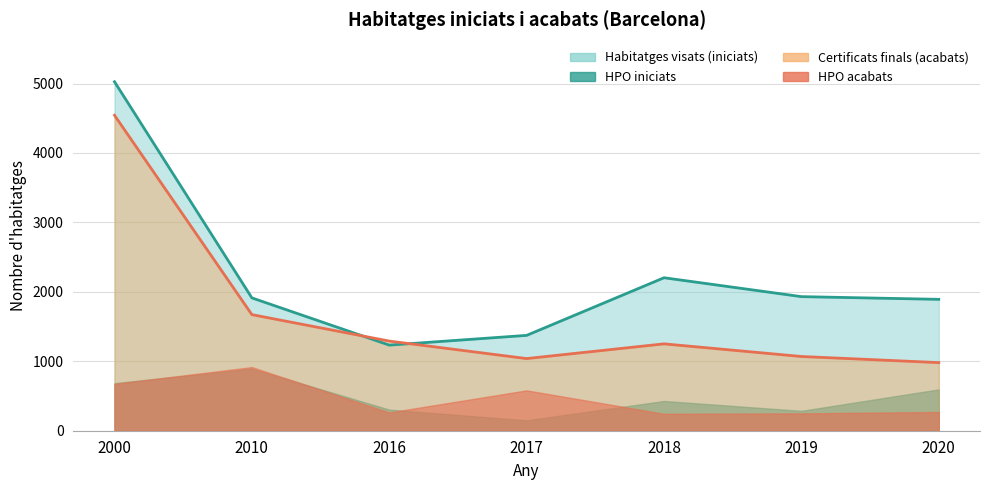

Between which two adjacent categories do Habitatges visats (iniciats) and Certificats finals (acabats) first intersect?

2010 and 2016